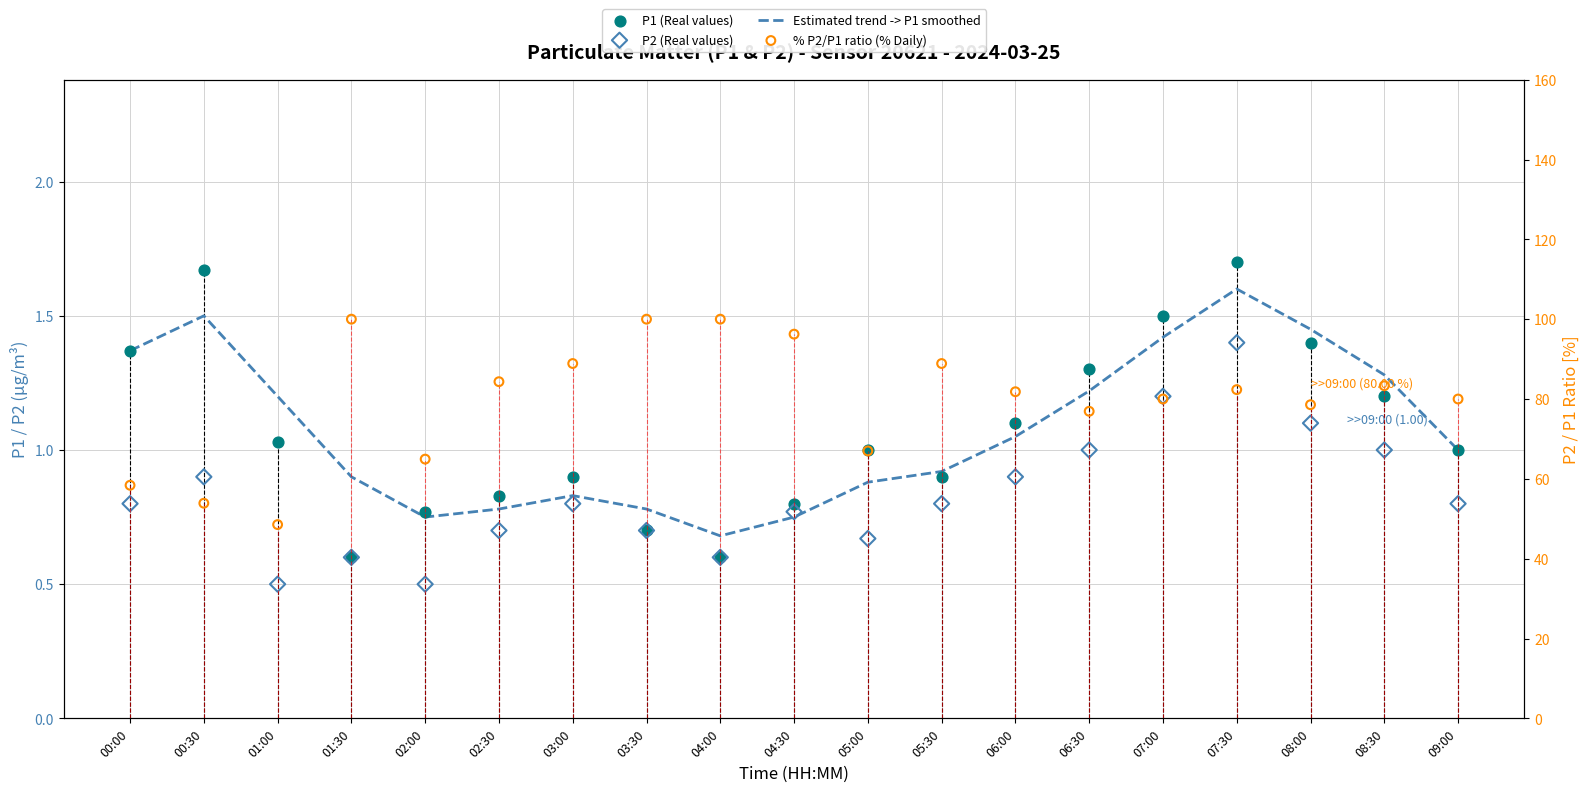

What is the total value across all series at 07:00?

84.1